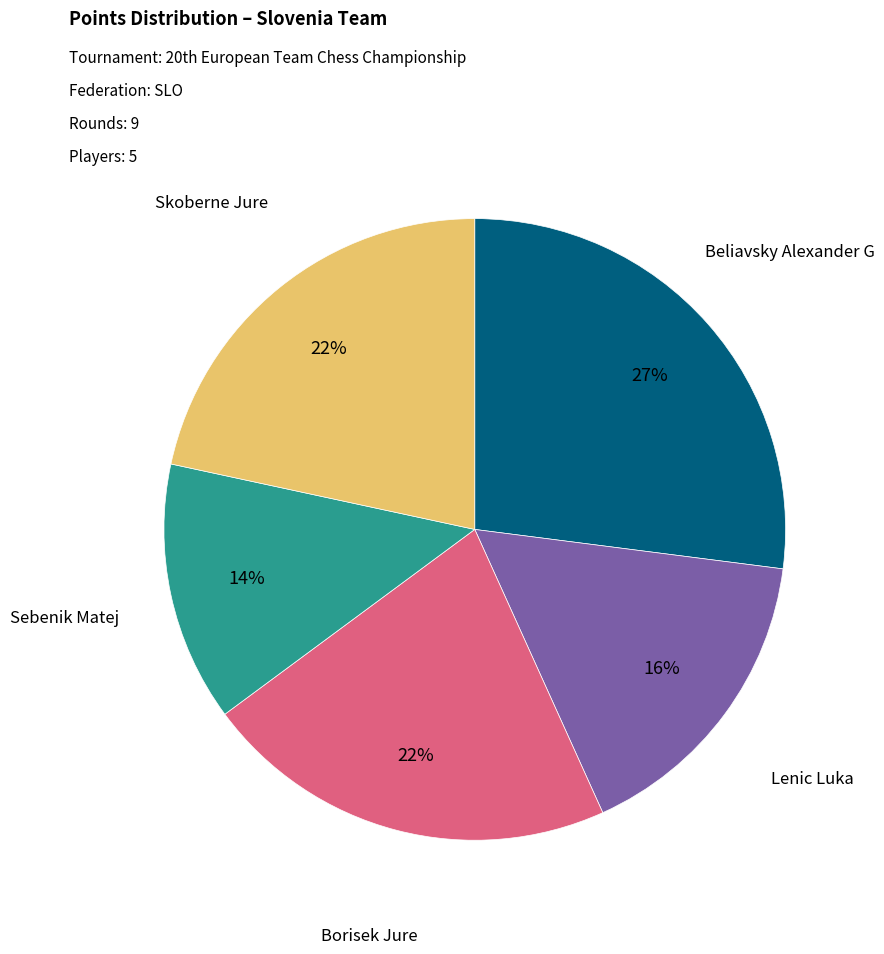

Is there any slice that represents more than half of the pie?

No